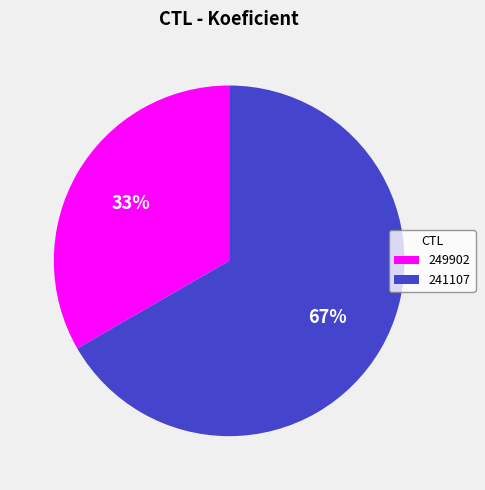

Do 249902 and 241107 together represent more than half of the pie?

Yes